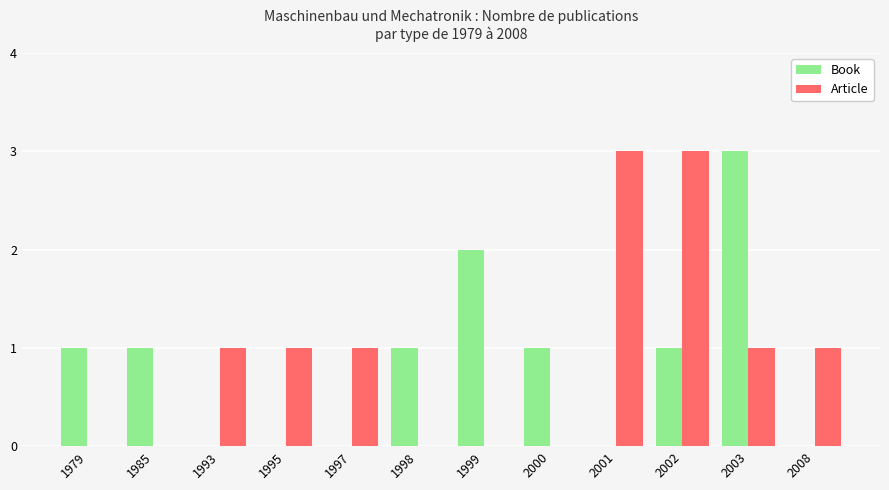

Read the Article value at 1993.

1